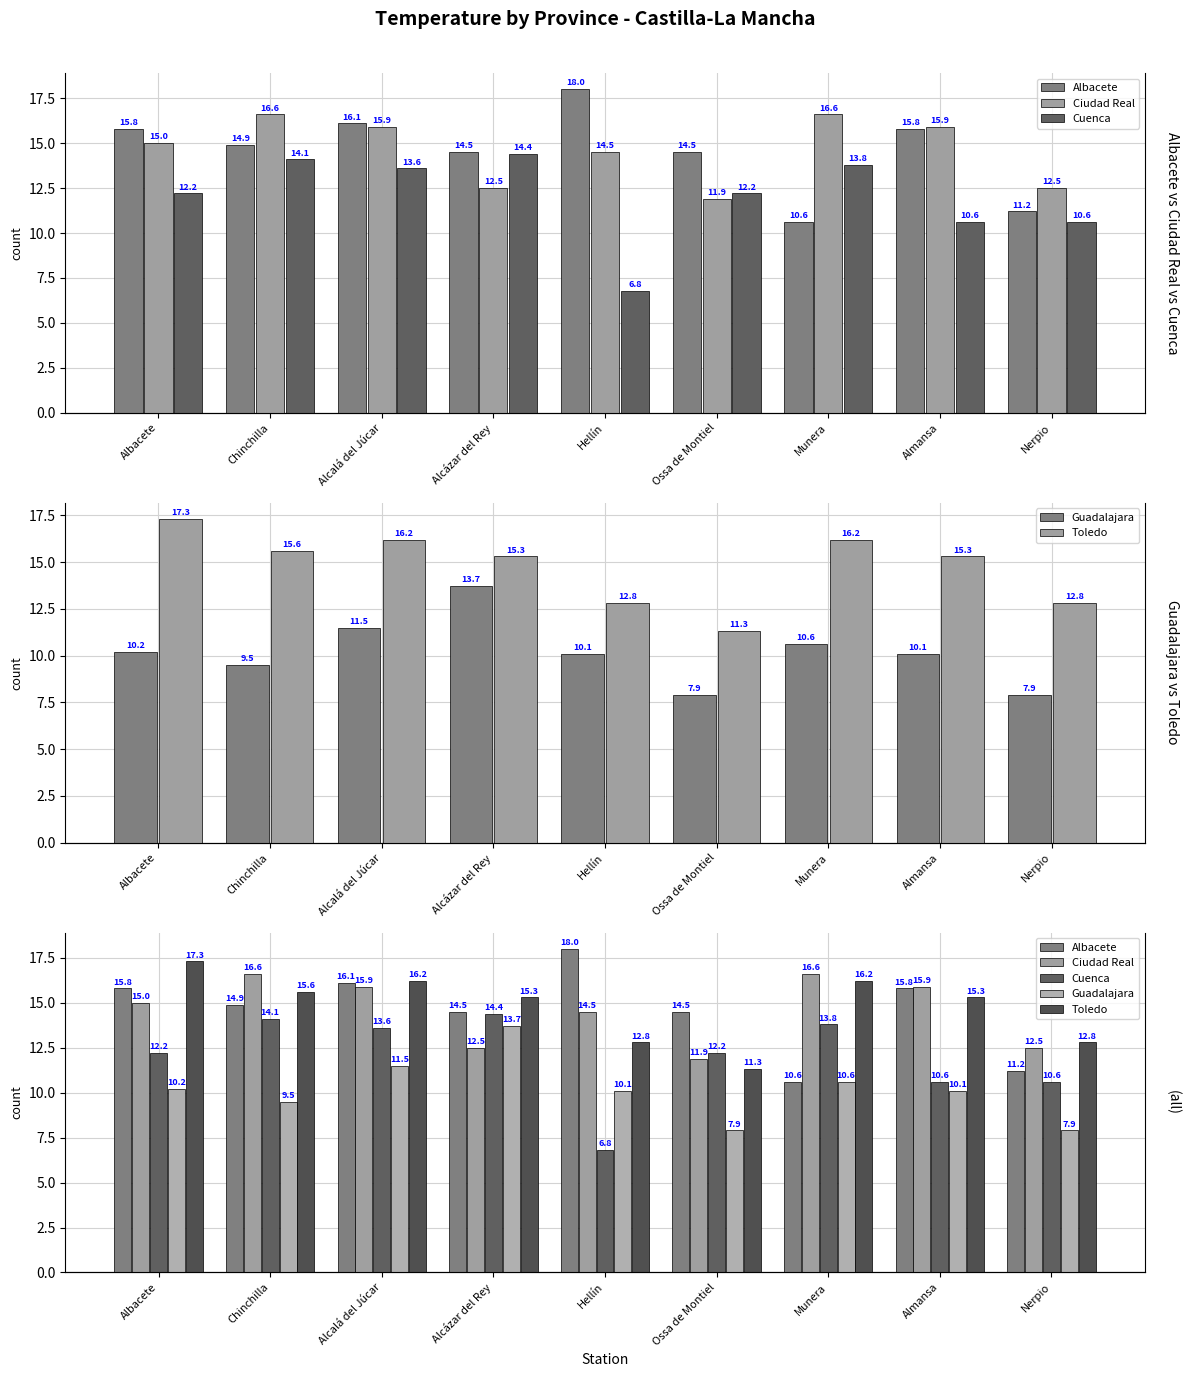

The Toledo series shows 4.8 at Almansa. True or false?

False